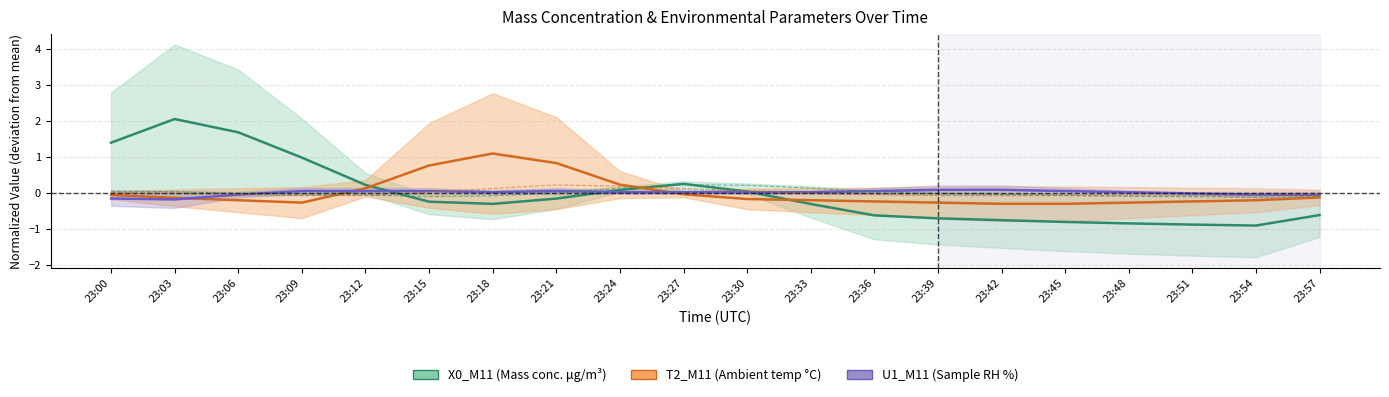

Rank the series by their maximum value, from highest to lowest.

X0_M11, T2_M11, X2_M11, T1_M11, X1_M11, U1_M11